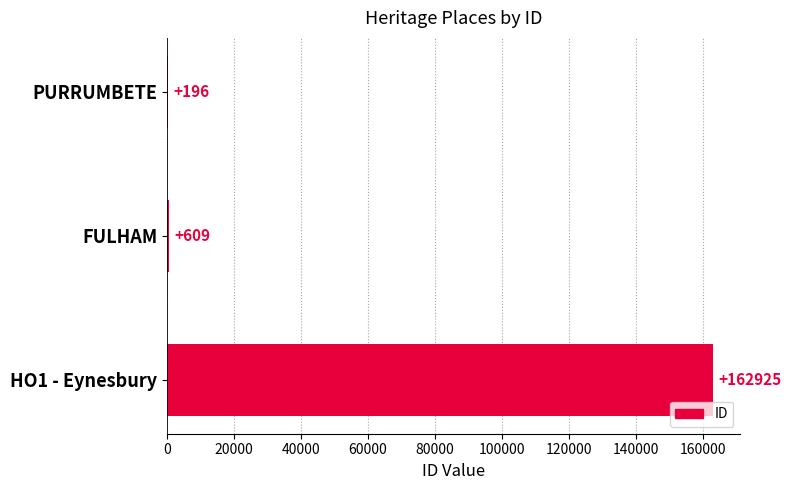

Reading bottom to top, extract all data points from this chart.

HO1 - Eynesbury=162925	FULHAM=609	PURRUMBETE=196